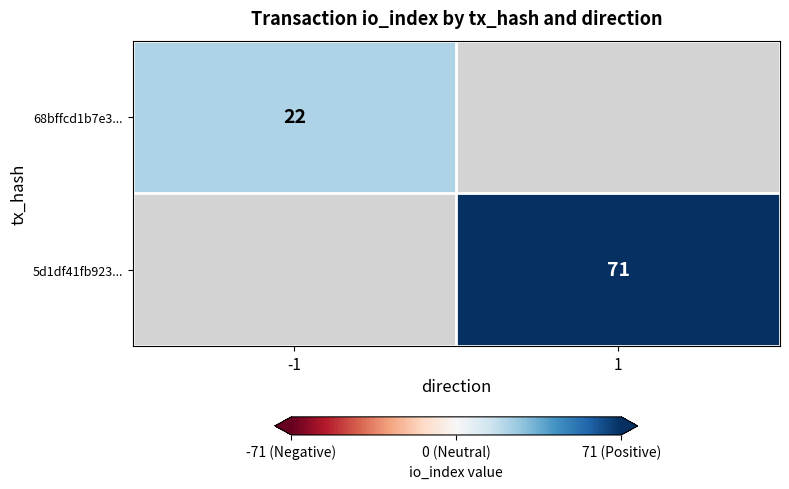

The 5d1df41fb923... series shows 36.8 at 1. True or false?

False